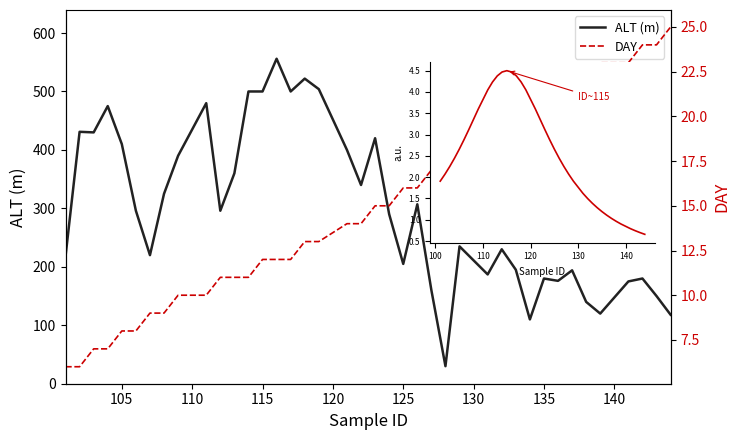

What is the sum of all peak values?

101.2